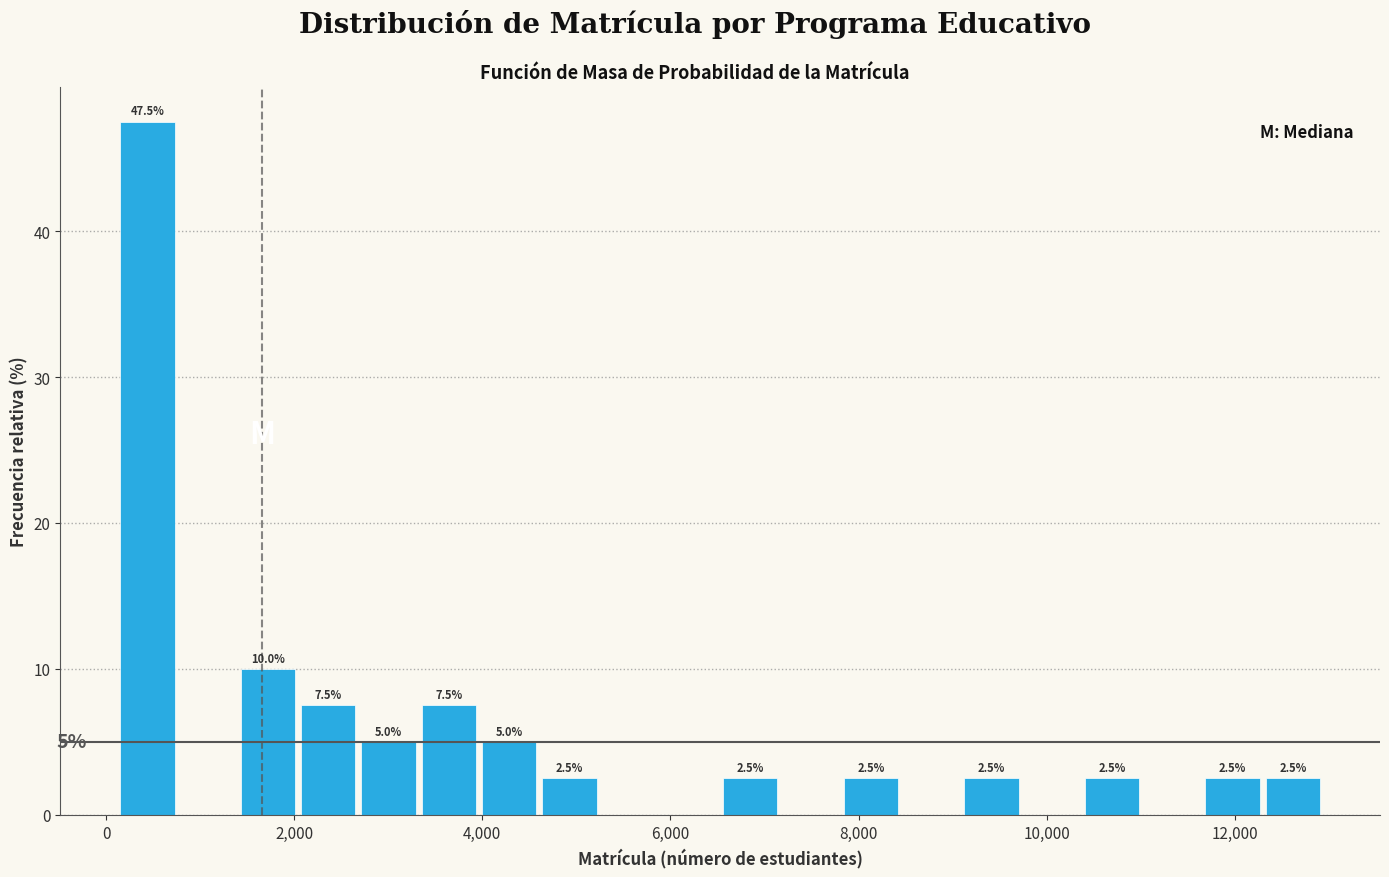

Around what value on the x-axis is the tallest bar? Give the approximate position of its centre, as read against the axis.

400